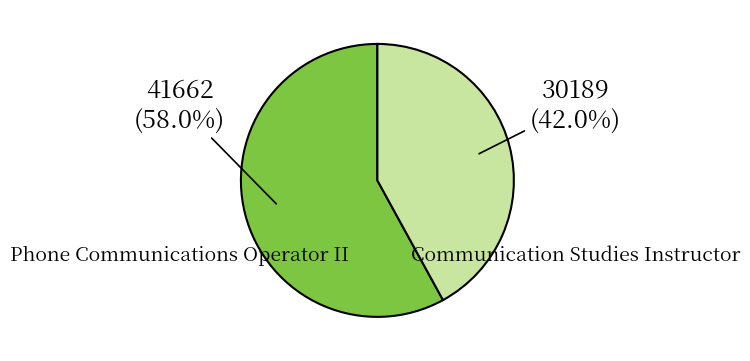

Is there a majority slice in this chart?

Yes